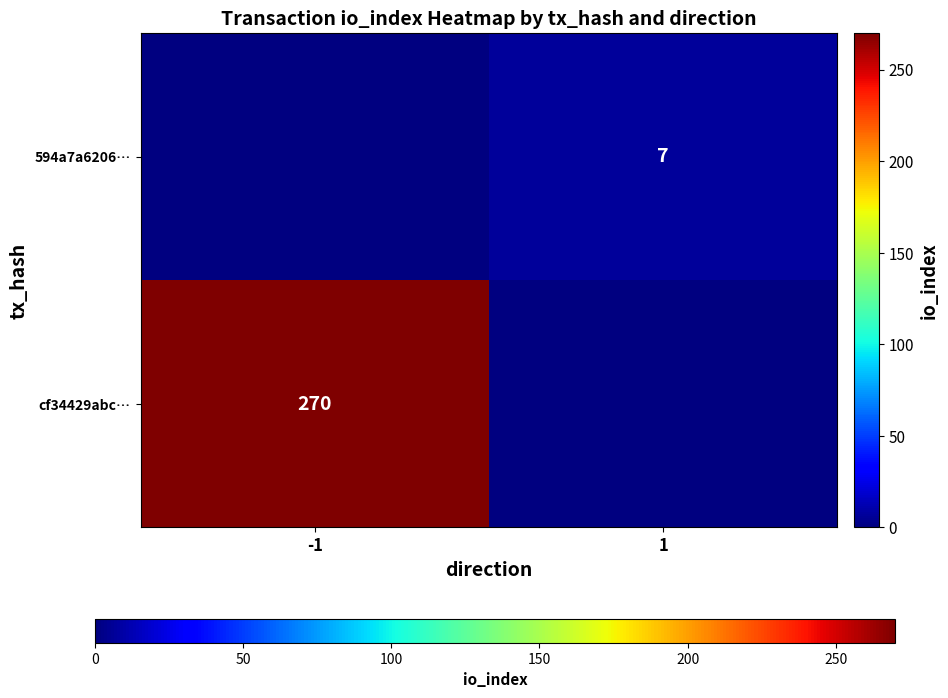

The value of cf34429abc… at -1 is 270. True or false?

True